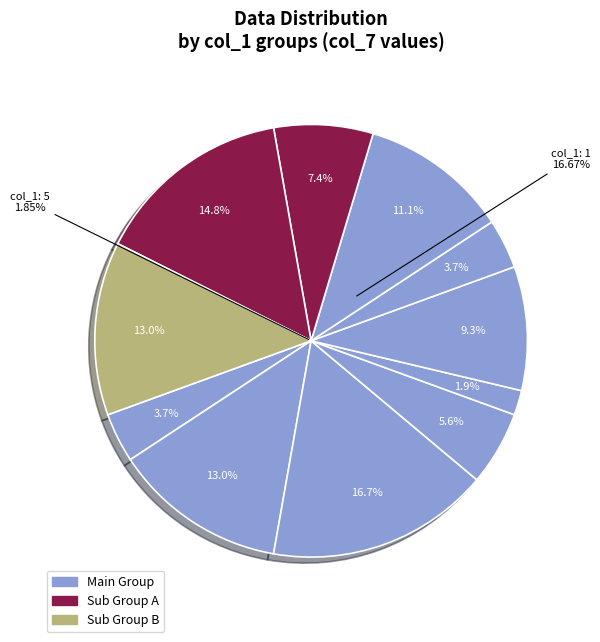

Combined, do 6 and 9 account for over 50%?

No